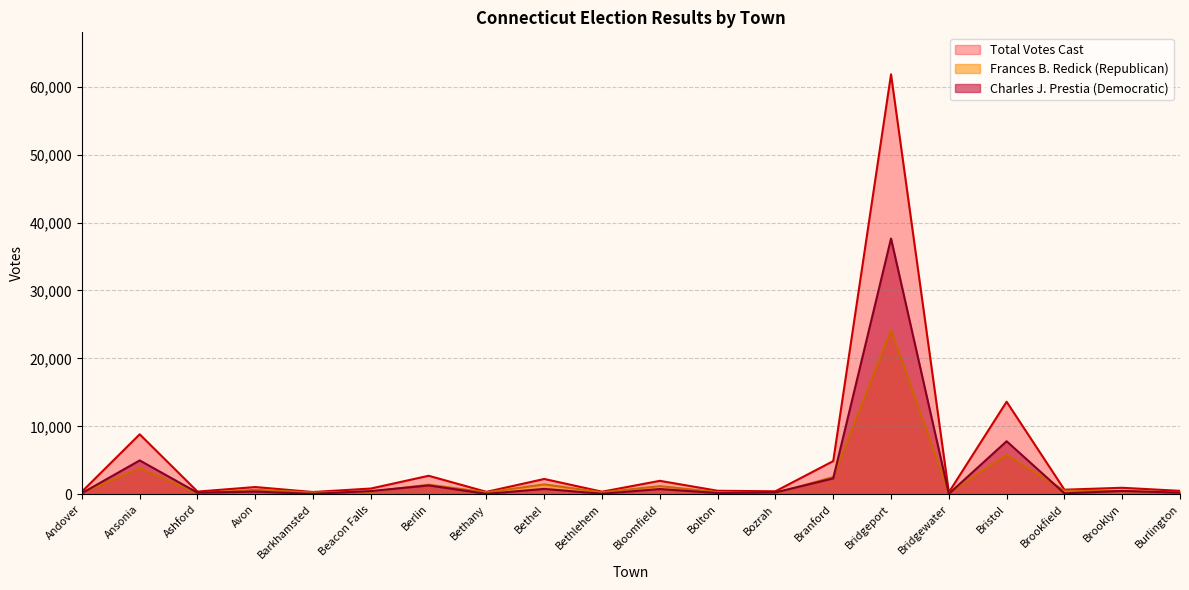

List the labels in order of Total value, largest first.

Bridgeport, Bristol, Ansonia, Branford, Berlin, Bethel, Bloomfield, Avon, Brooklyn, Beacon Falls, Brookfield, Bolton, Burlington, Bozrah, Ashford, Andover, Bethlehem, Bethany, Barkhamsted, Bridgewater